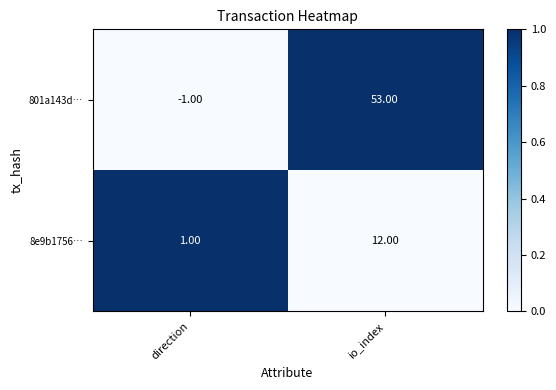

Which series has the largest total across all categories?

801a143d…